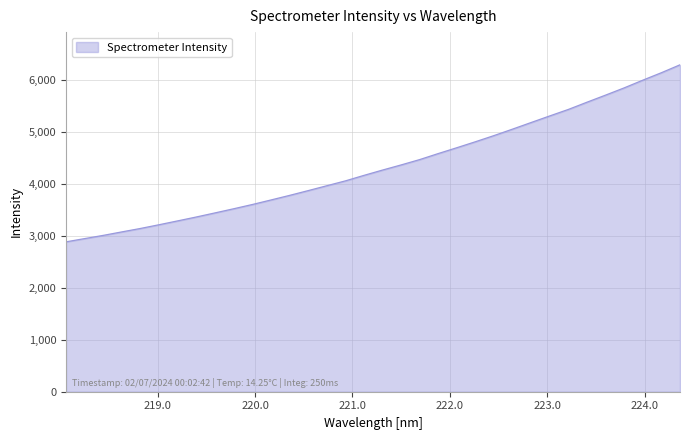

What is the smallest value displayed?

2886.8